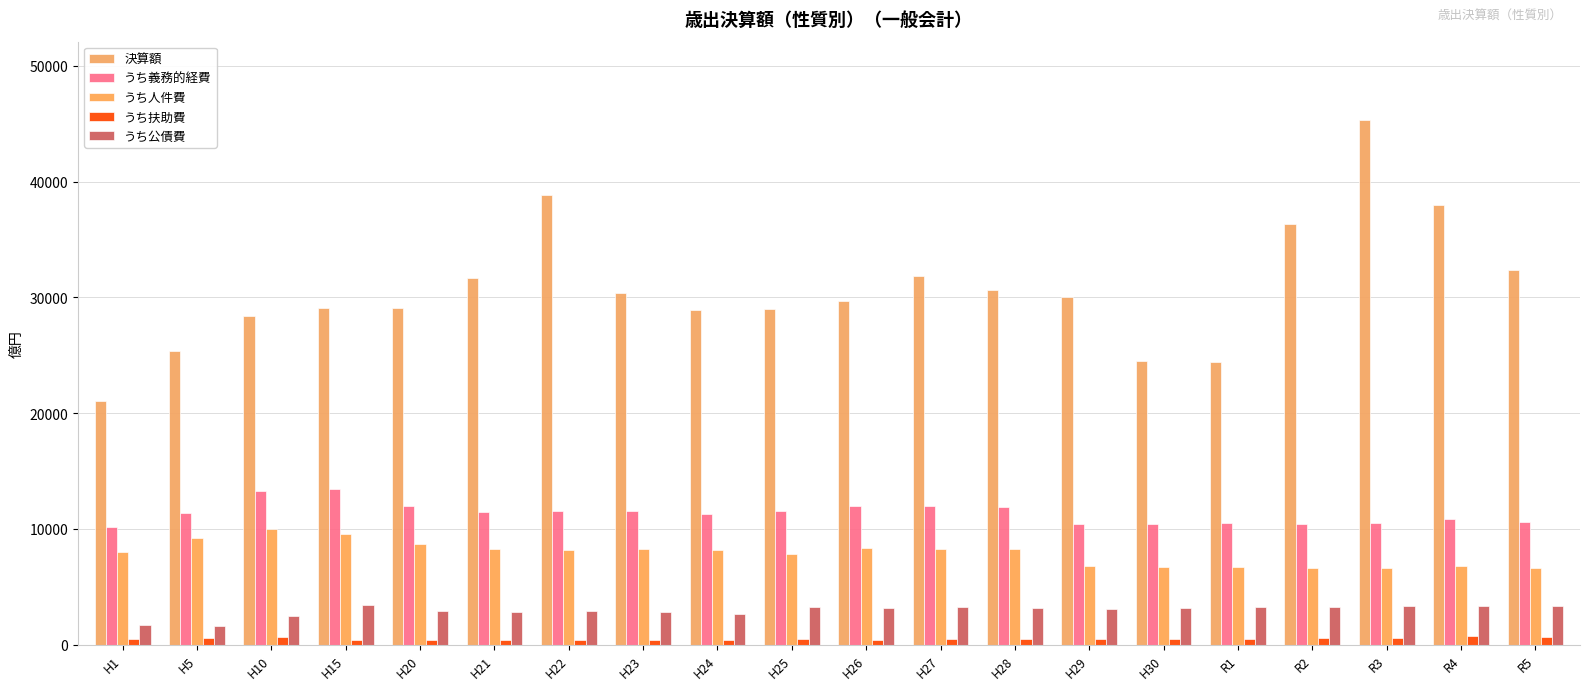

What are all the series names shown in the legend?

決算額, うち義務的経費, うち人件費, うち扶助費, うち公債費